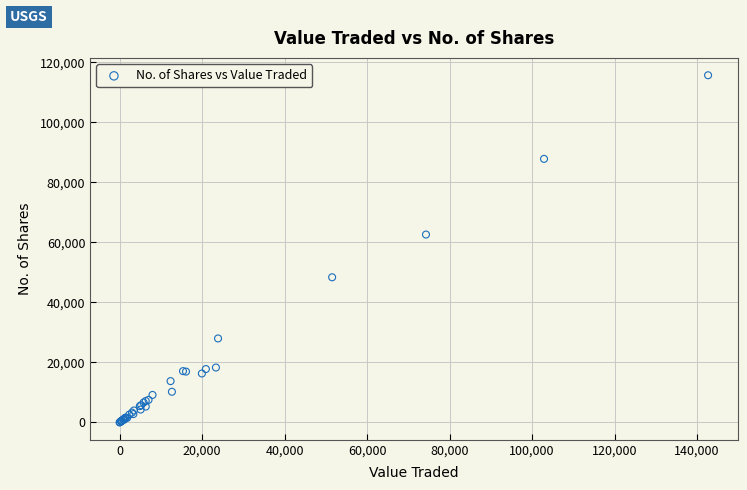

What Y value in the scatter plot is closest to 57829?

62591